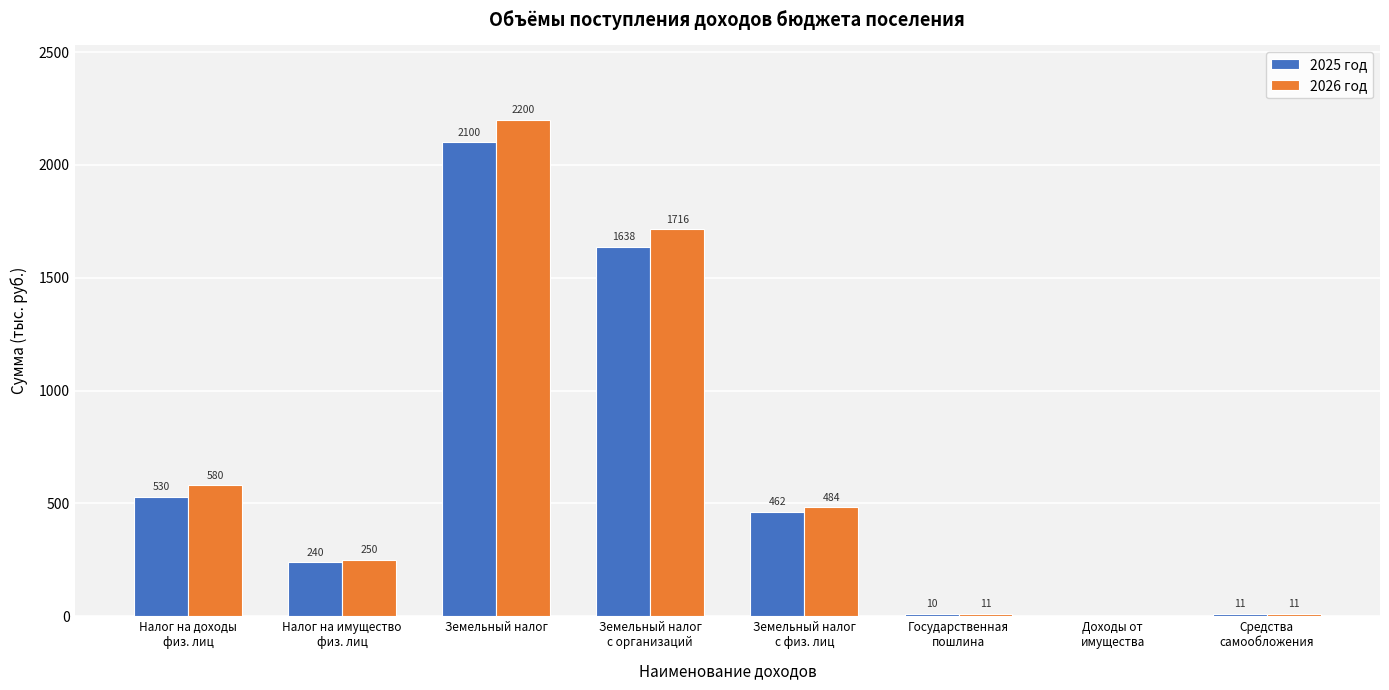

At which category is the sum across all series the highest?

Земельный налог